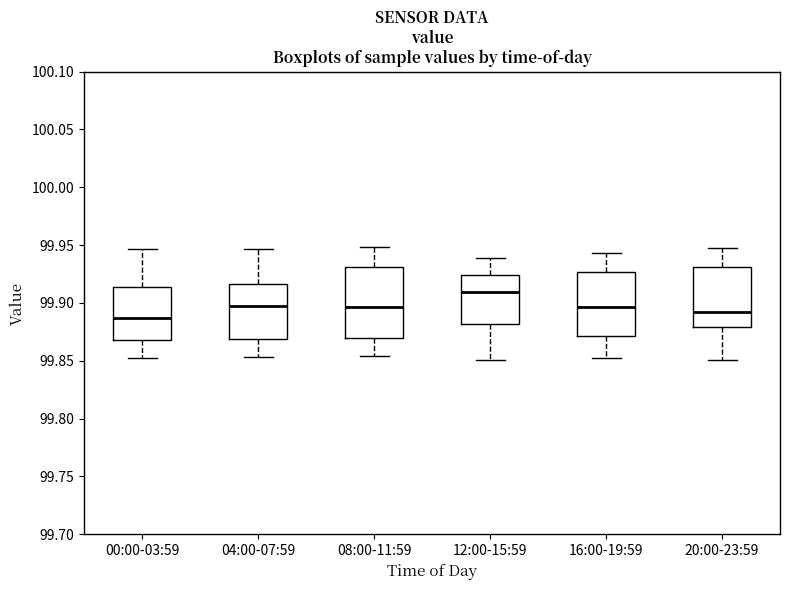

Comparing the boxes themselves (not the whiskers), which one is the tallest?

08:00-11:59